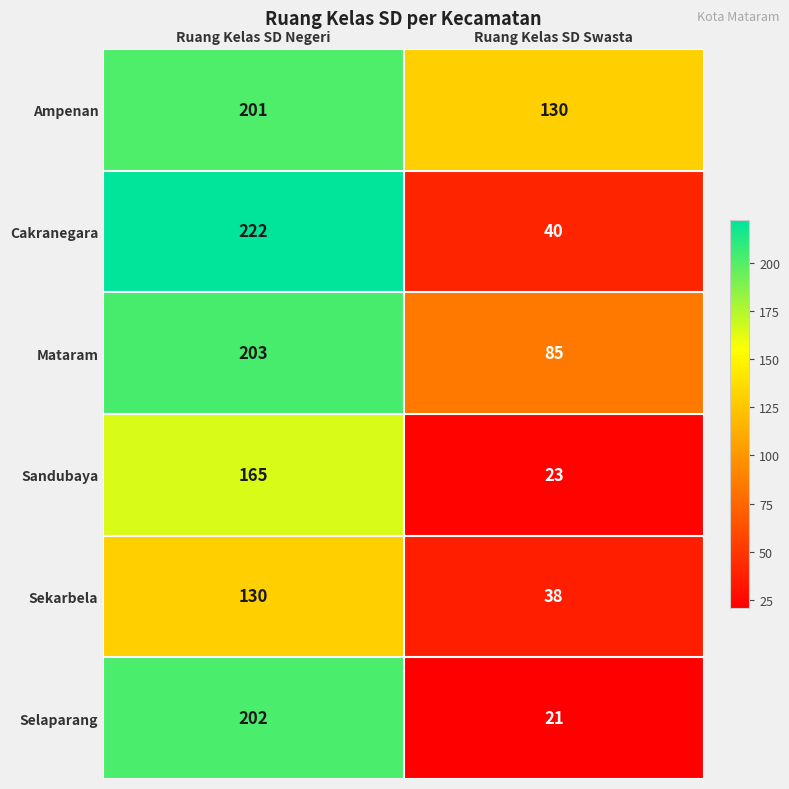

Which series has the largest range (max minus min)?

Cakranegara